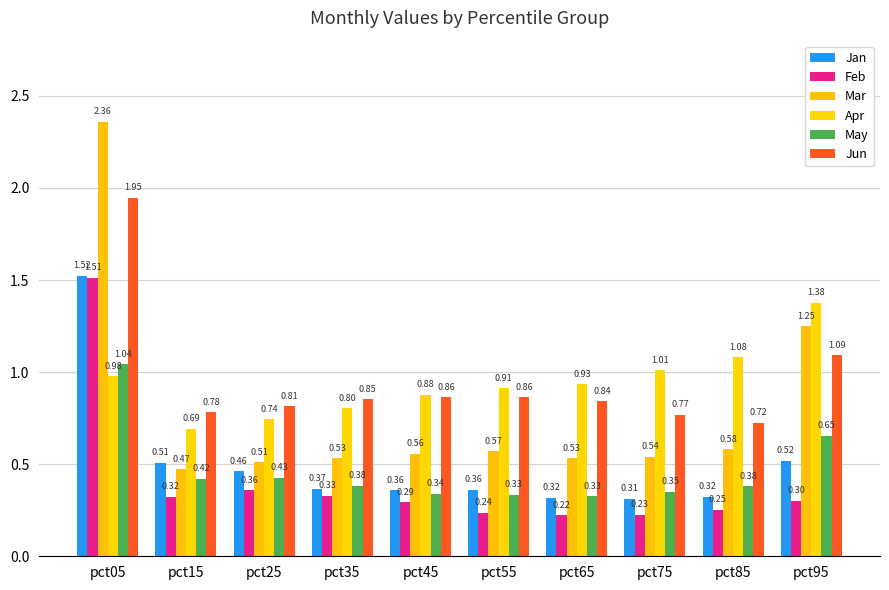

The Mar series shows 0.2 at pct75. True or false?

False